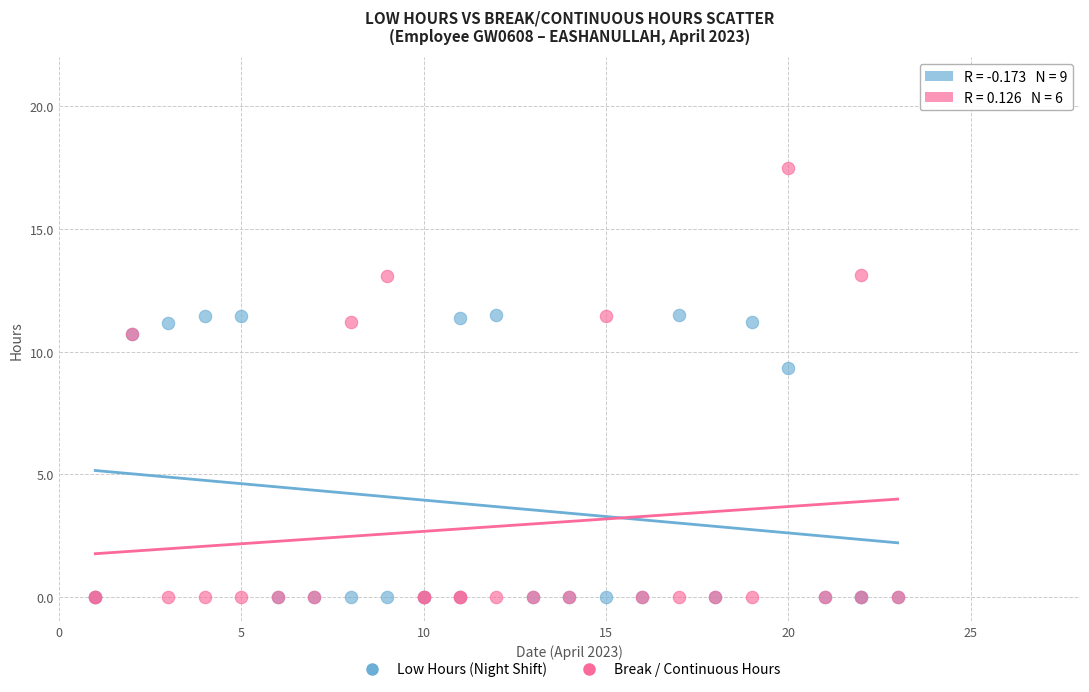

Across all series, what Y value is closest to 8?

9.3